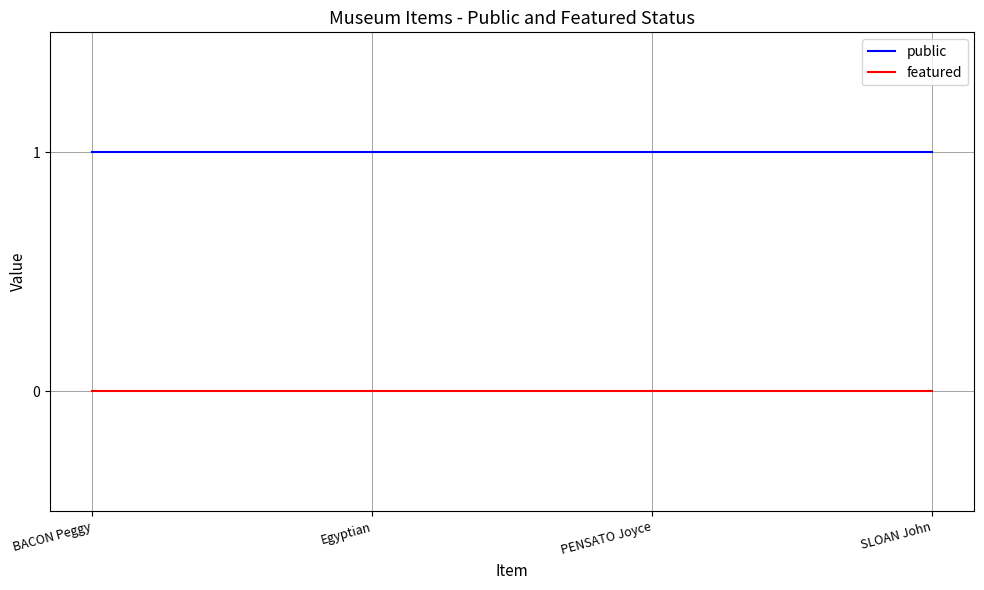

Which series has the largest total across all categories?

public